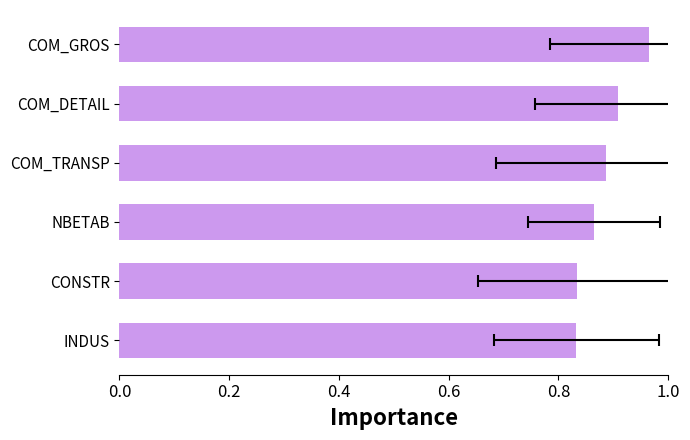

Reading right to left, extract all data points from this chart.

0.8	0.8	0.9	0.9	0.9	1.0